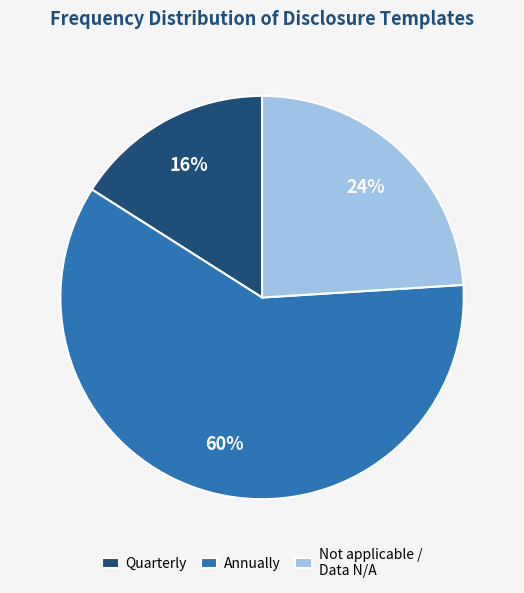

Which category has the smallest portion of the pie?

Quarterly